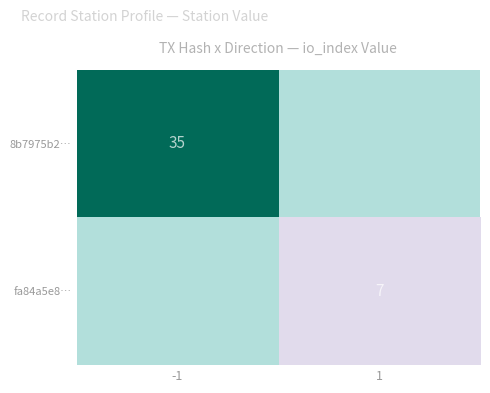

The fa84a5e8… series shows 3 at 1. True or false?

False